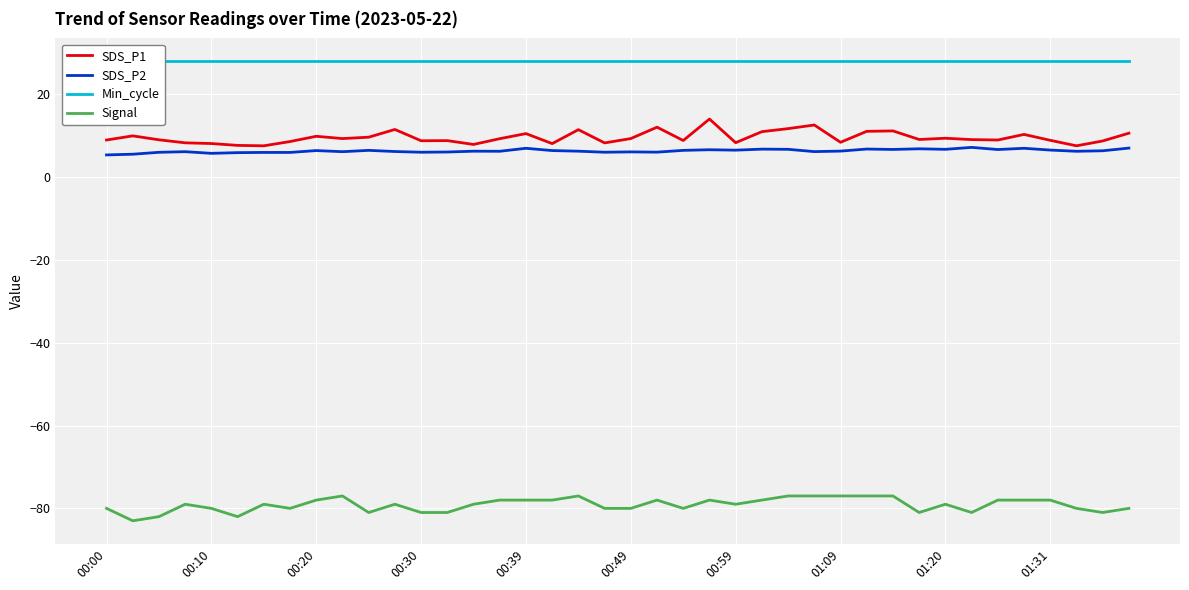

True or false: Signal has more than 1 interior local peaks.

True